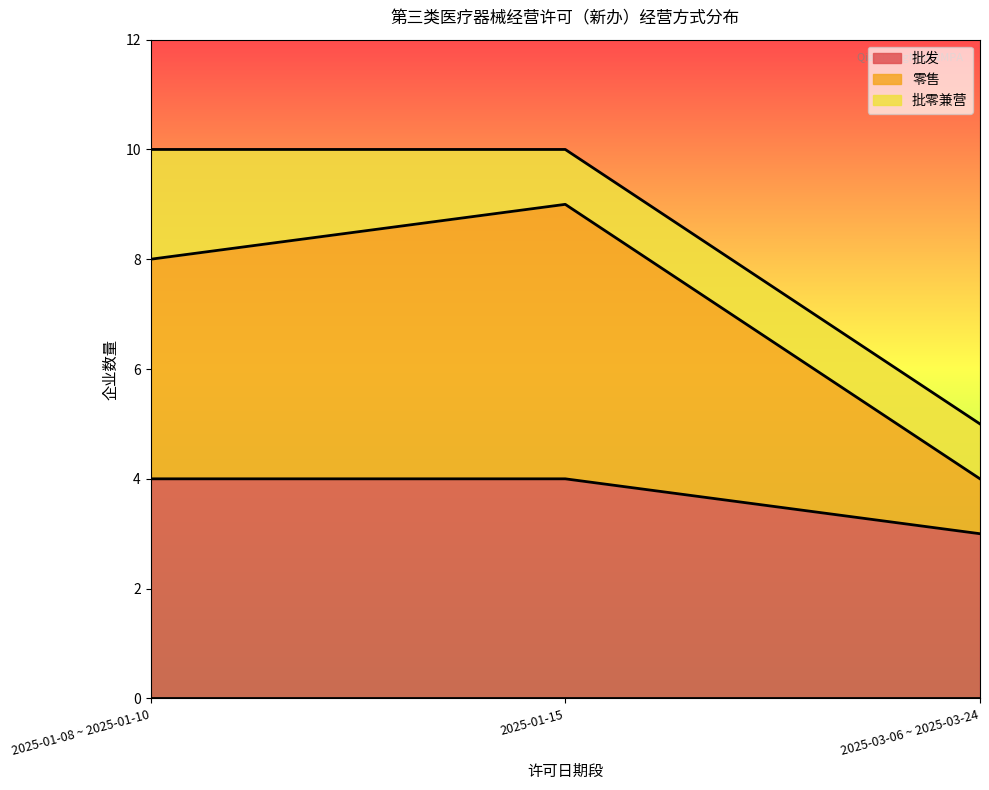

What is the total value across all series at 2025-03-06 ~ 2025-03-24?

5